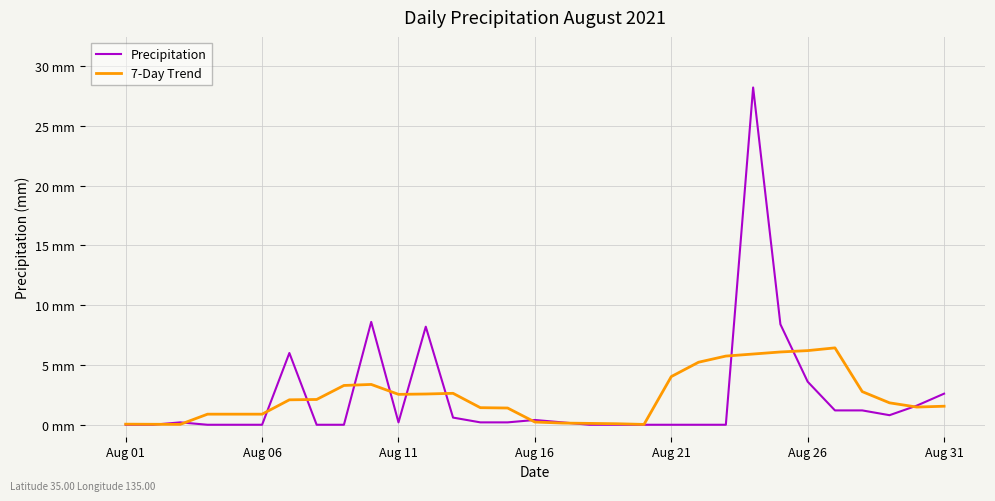

Which series has the widest spread of values?

Precipitation